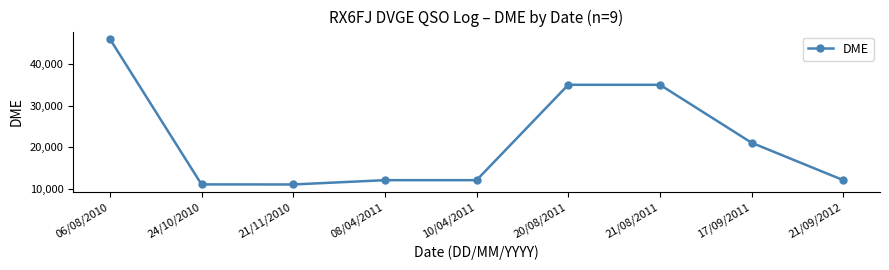

Which has a higher value, 21/11/2010 or 17/09/2011?

17/09/2011